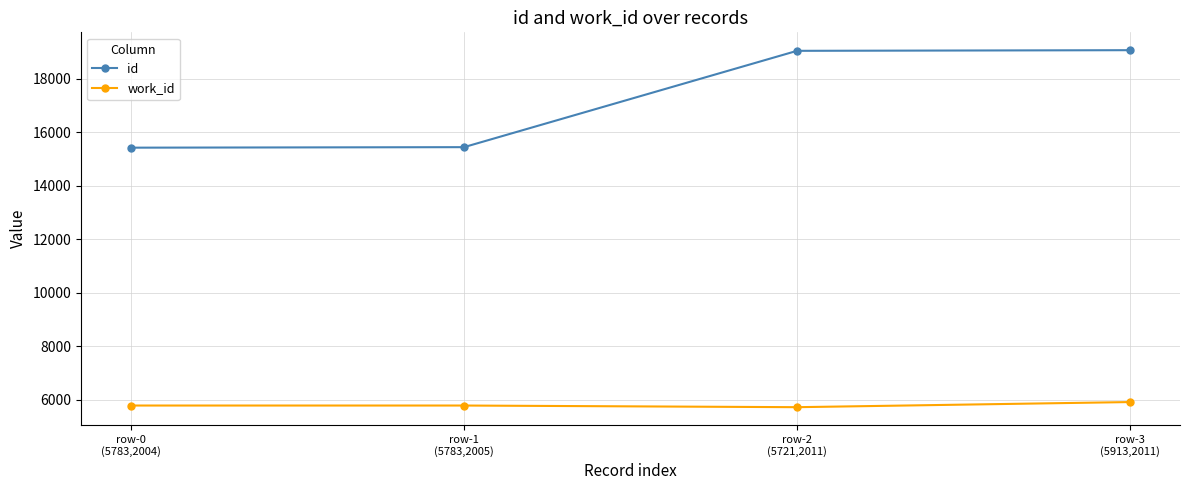

True or false: id has more than 2 points higher than both neighbors.

False